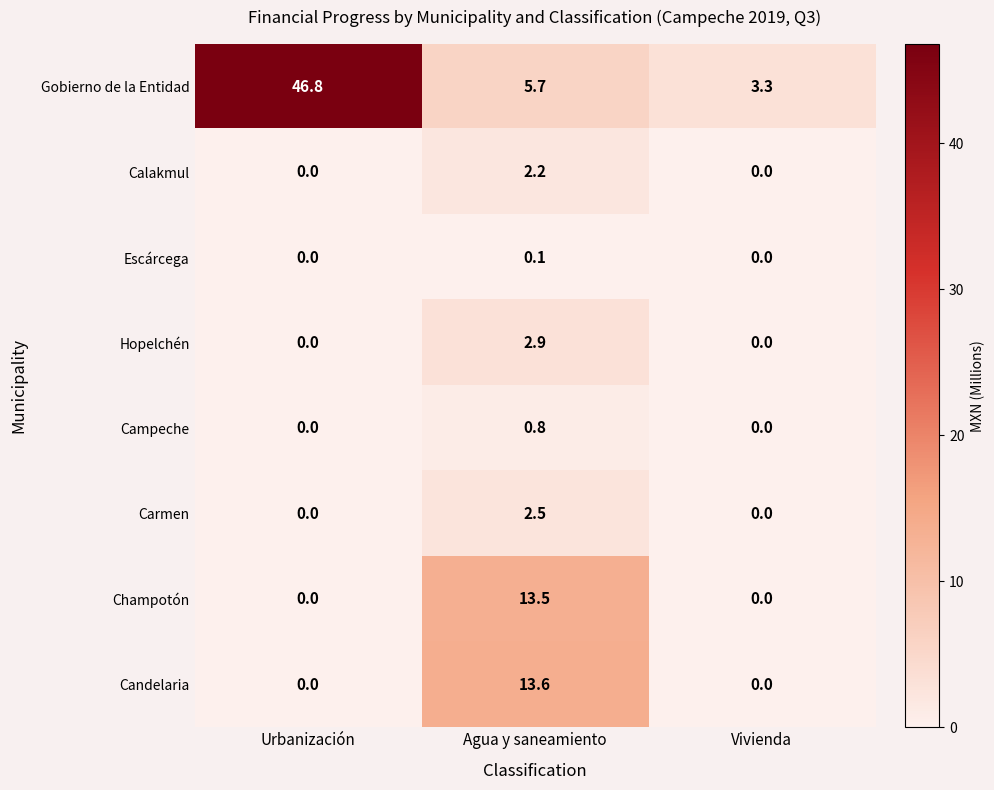

Between Agua y saneamiento and Vivienda, which series saw the biggest shift?

Candelaria